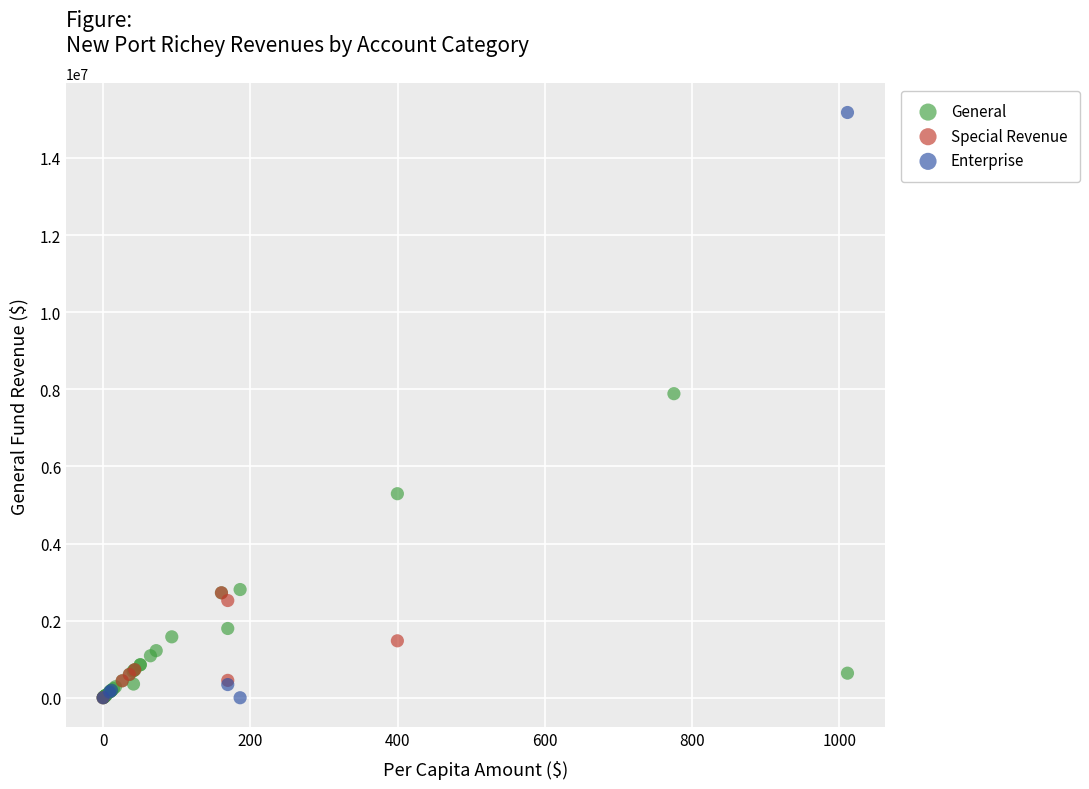

Which series contains the highest Y value?

Enterprise